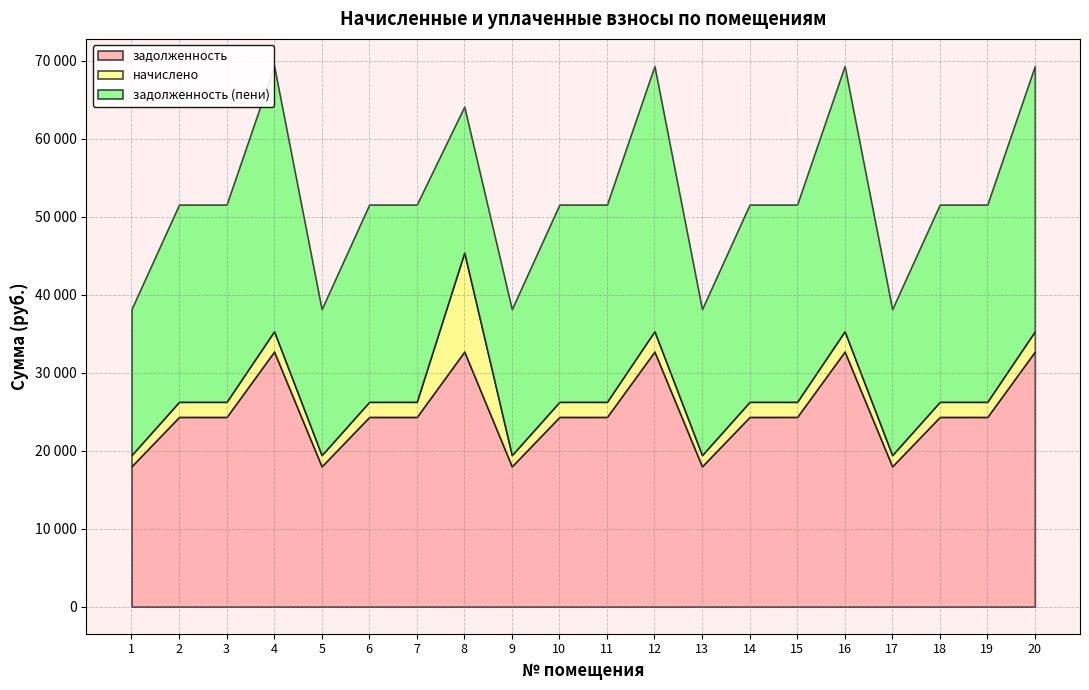

What is the difference between the highest and lowest values at 15?

23355.6